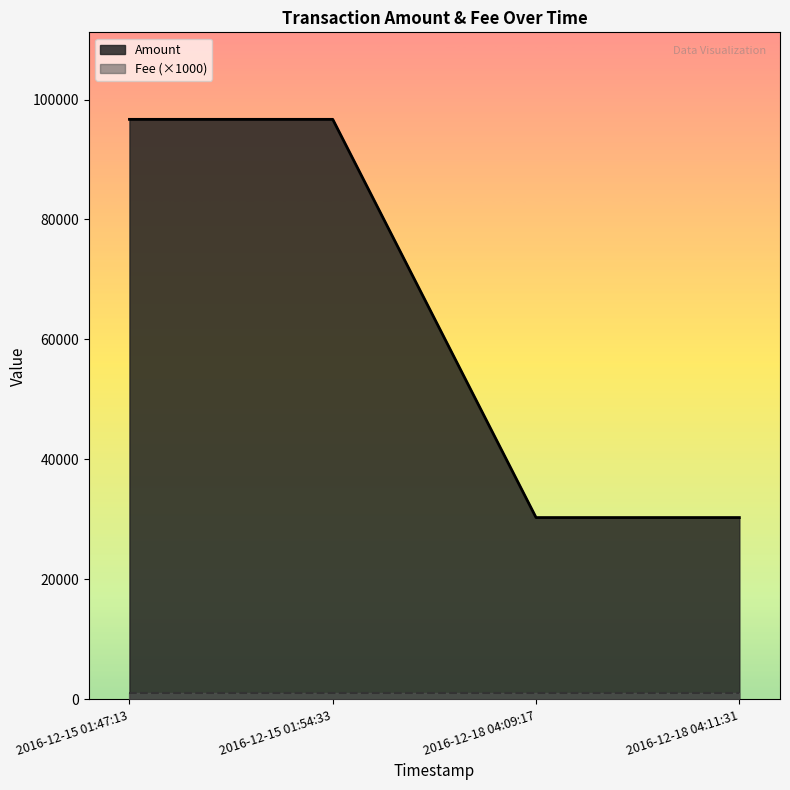

What is the difference between the values at 2016-12-18 04:09:17 and 2016-12-15 01:47:13?

66376